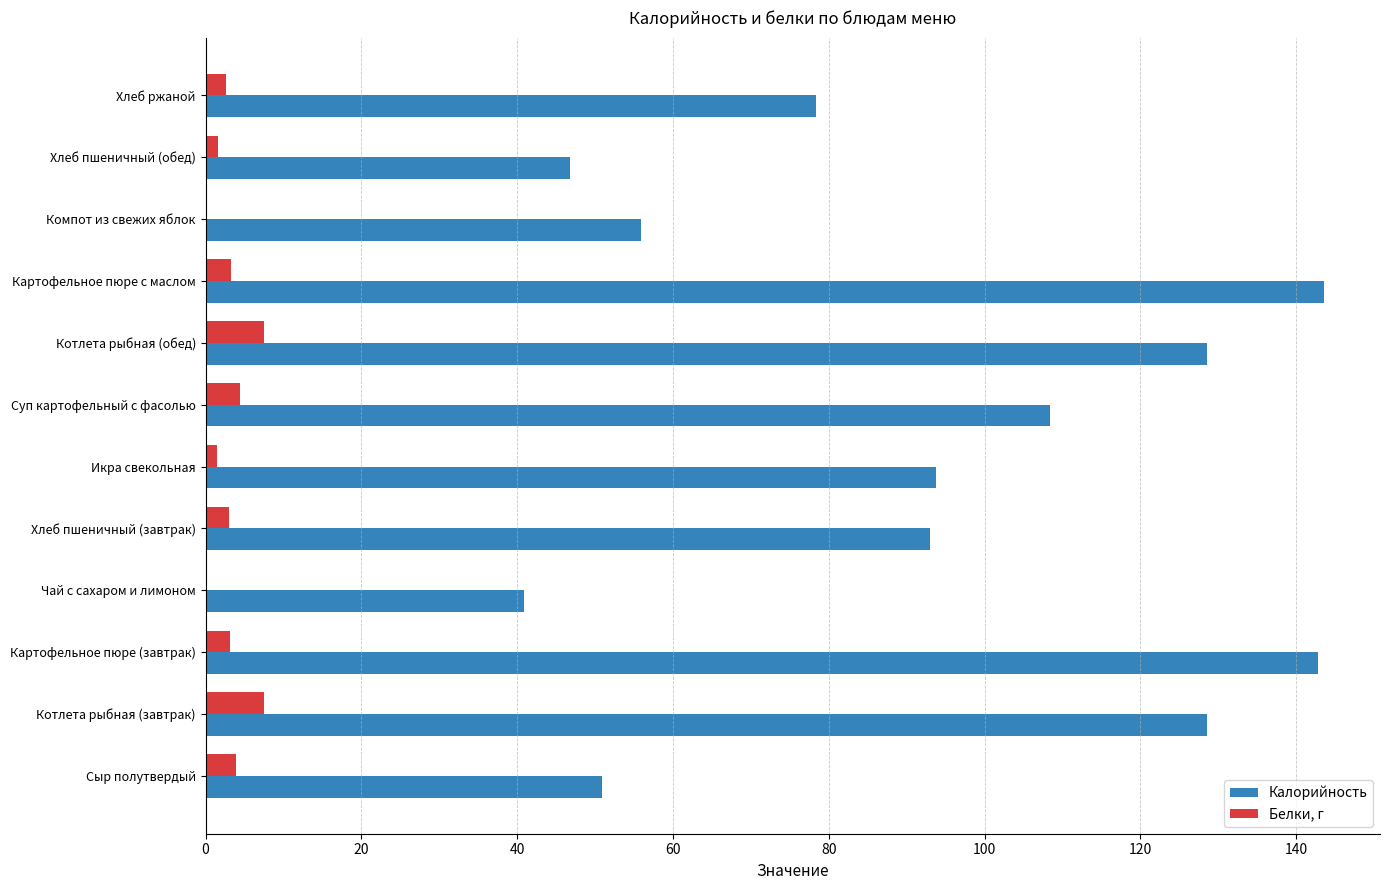

True or false: Калорийность has a value of 46.8 at Хлеб пшеничный (обед).

True